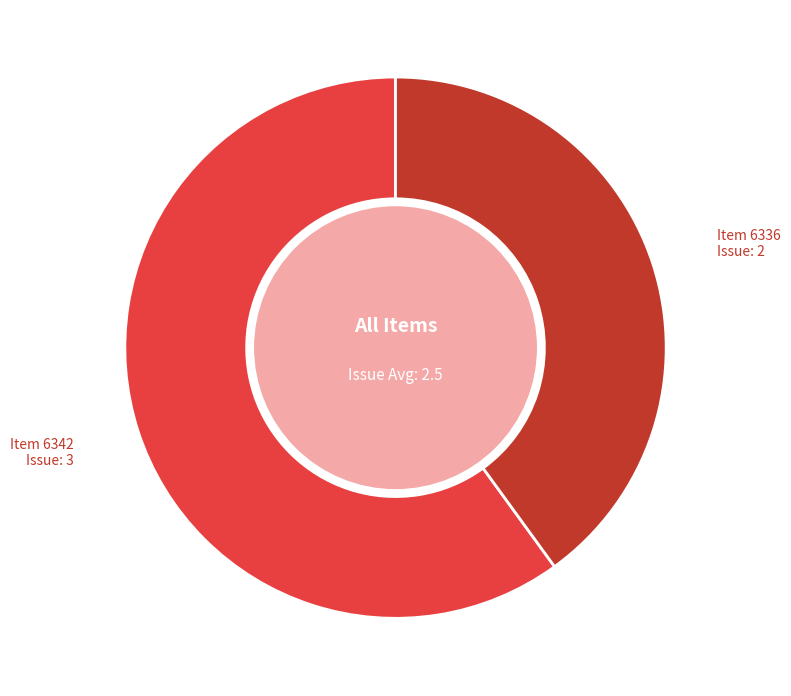

Is there a majority slice in this chart?

Yes